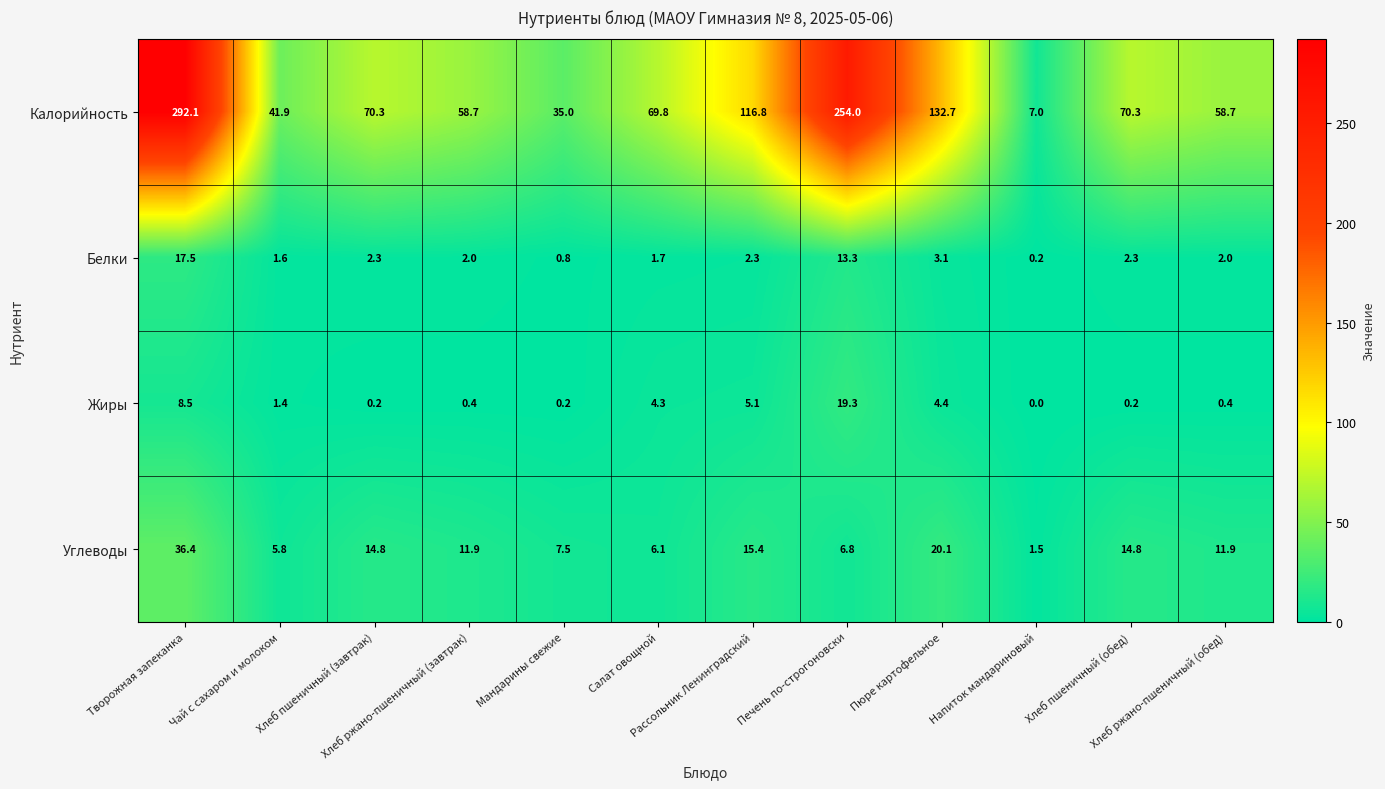

At how many categories does at least one series exceed 116?

4